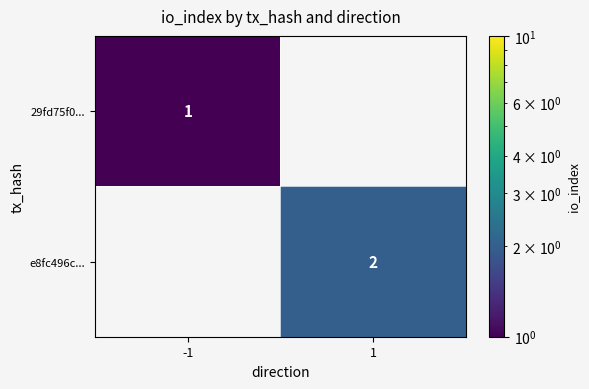

The 29fd75f0... series shows 1 at -1. True or false?

True